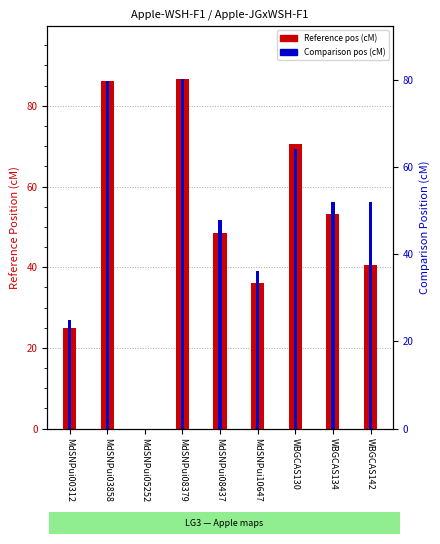

True or false: Reference Marker start Position (cM) has a value of 36.1 at MdSNPui10647.

True